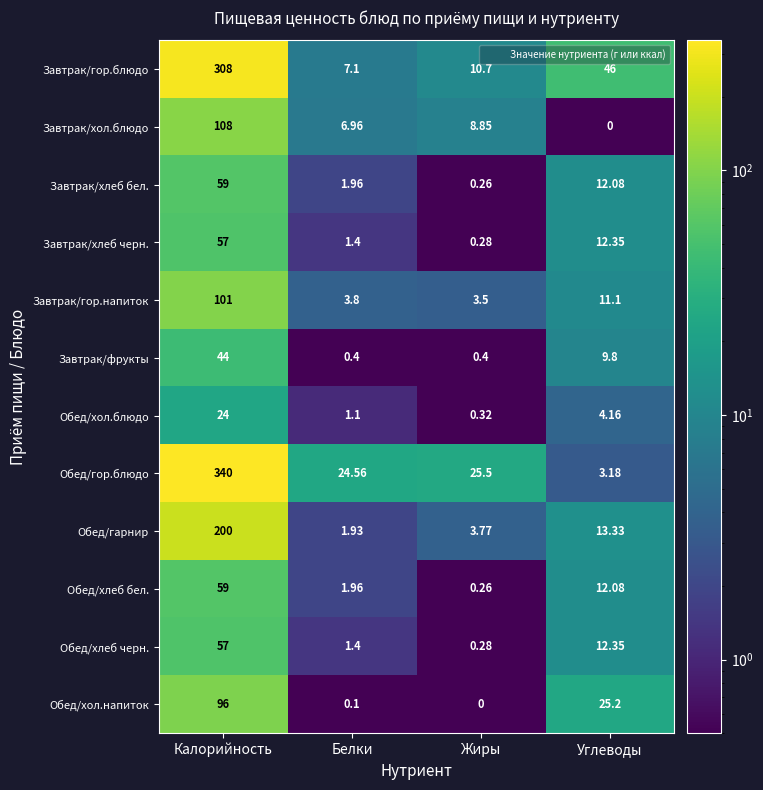

At which label does Обед/гор.блюдо reach its peak?

Калорийность